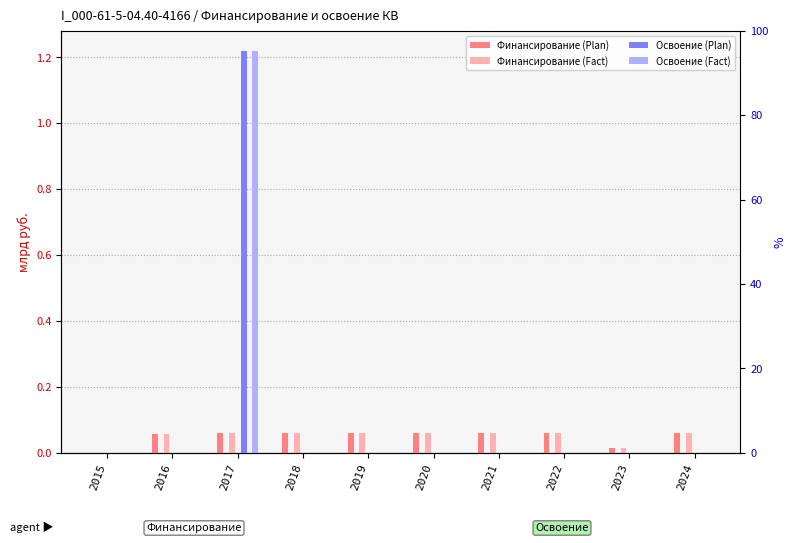

Count the number of data series in this chart.

4